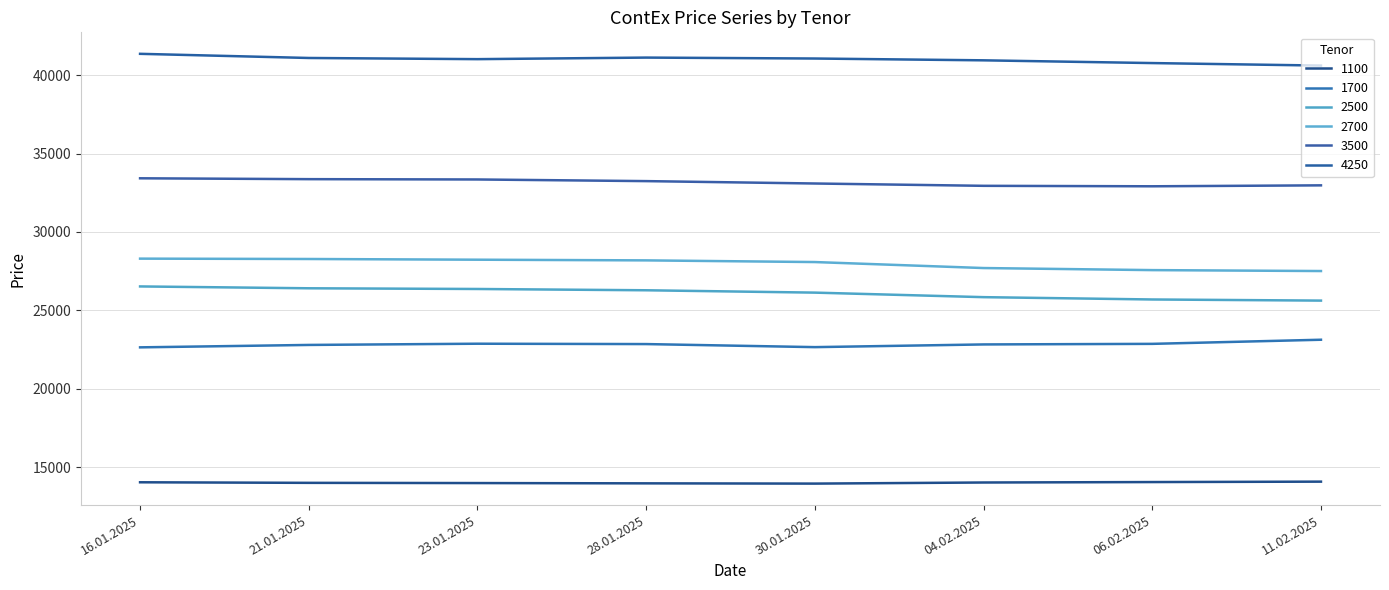

Reading right to left, transcribe all the data shown in this chart.

1100: 14075	14048	14020	13950	13966	13984	13998	14034
1700: 23127	22864	22827	22655	22850	22873	22795	22641
2500: 25623	25695	25843	26132	26282	26364	26409	26527
2700: 27509	27568	27700	28082	28189	28232	28277	28300
3500: 32975	32915	32945	33093	33245	33350	33370	33425
4250: 40615	40775	40950	41065	41125	41025	41100	41365